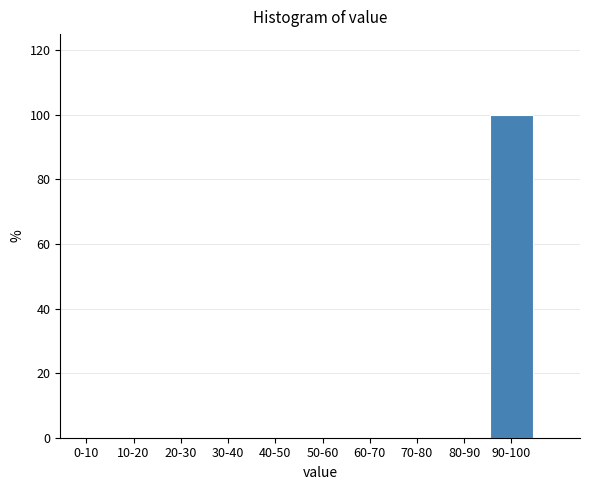

Reading right to left, transcribe all the data shown in this chart.

90-100=100	80-90=0	70-80=0	60-70=0	50-60=0	40-50=0	30-40=0	20-30=0	10-20=0	0-10=0